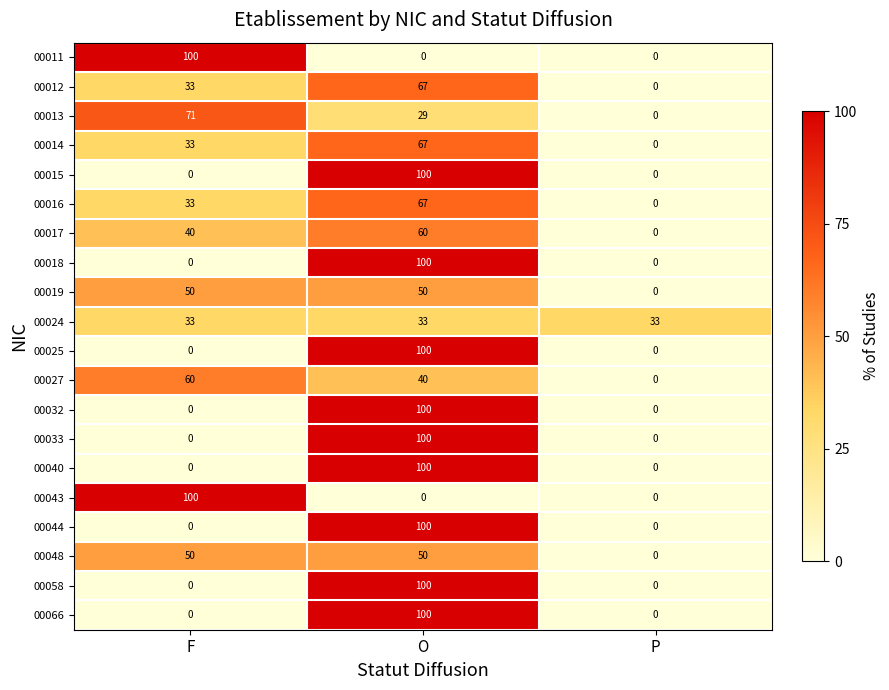

The 00018 series shows -49 at F. True or false?

False